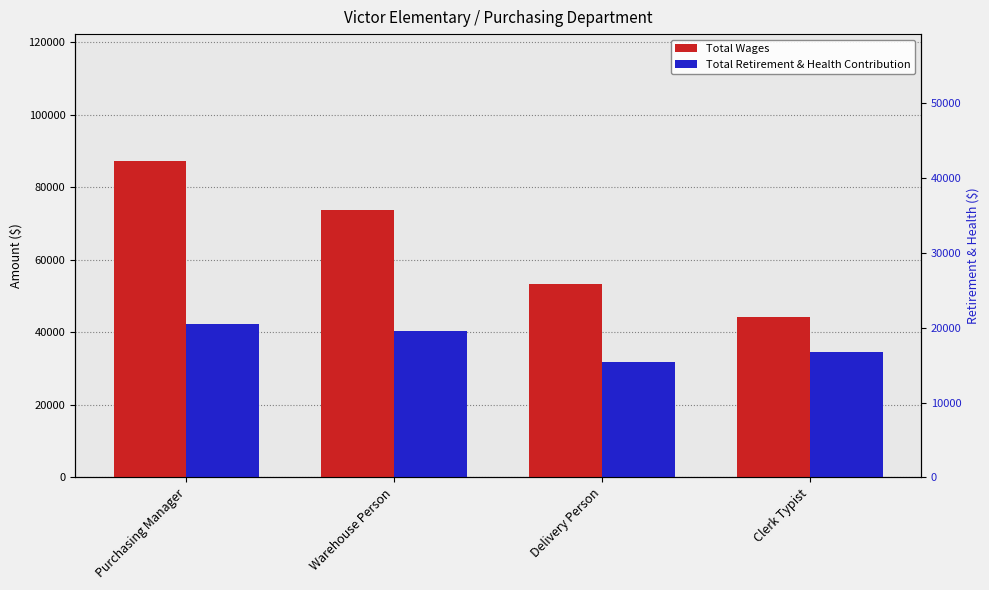

Rank the series by their maximum value, from lowest to highest.

Total Retirement & Health Contribution, Total Wages